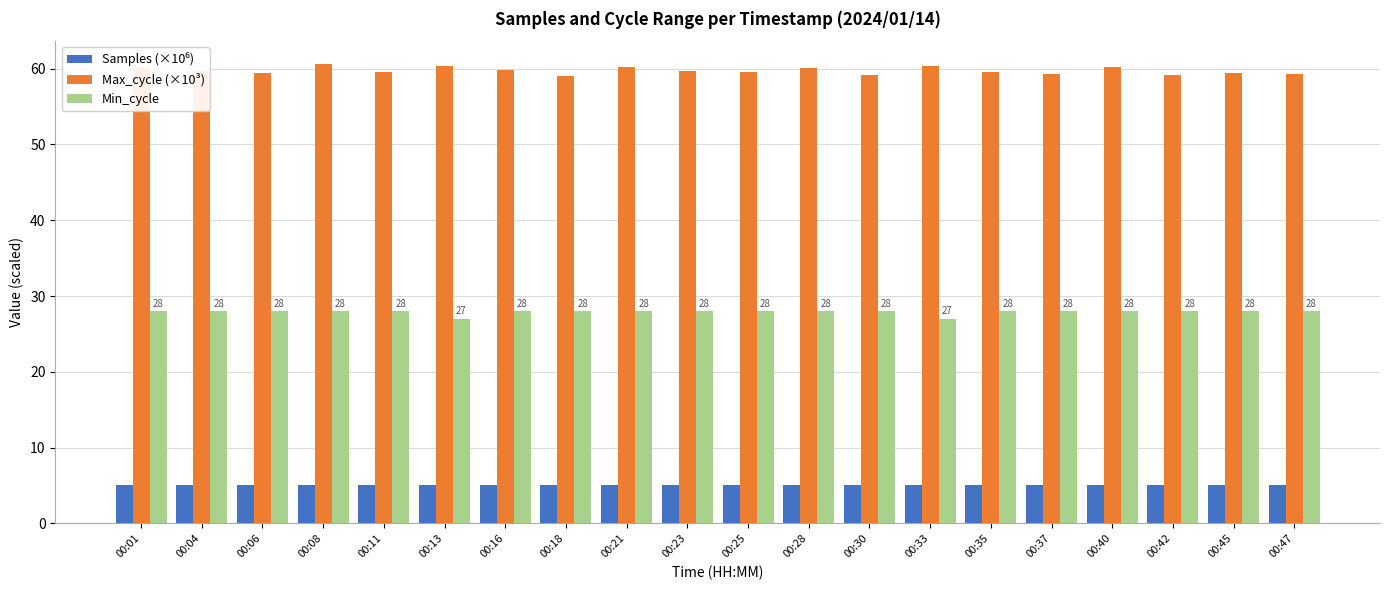

How many categories are shown in the chart?

20